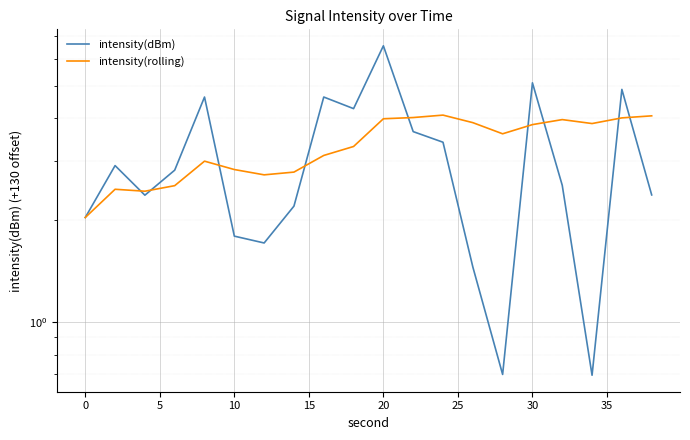

What is the sum of all intensity(dBm) values?

60.7